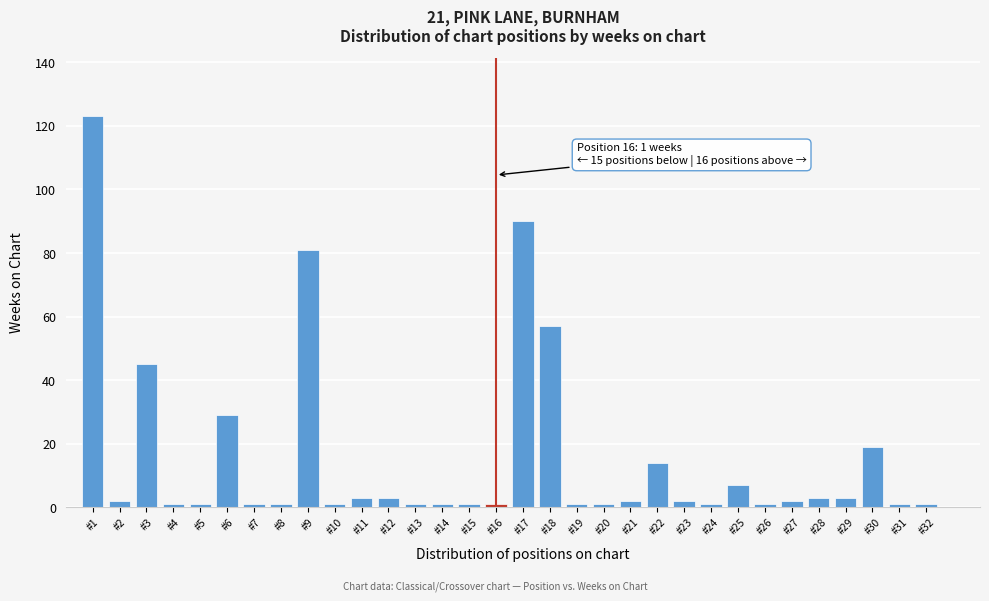

Which category has the highest value across all series?

#1